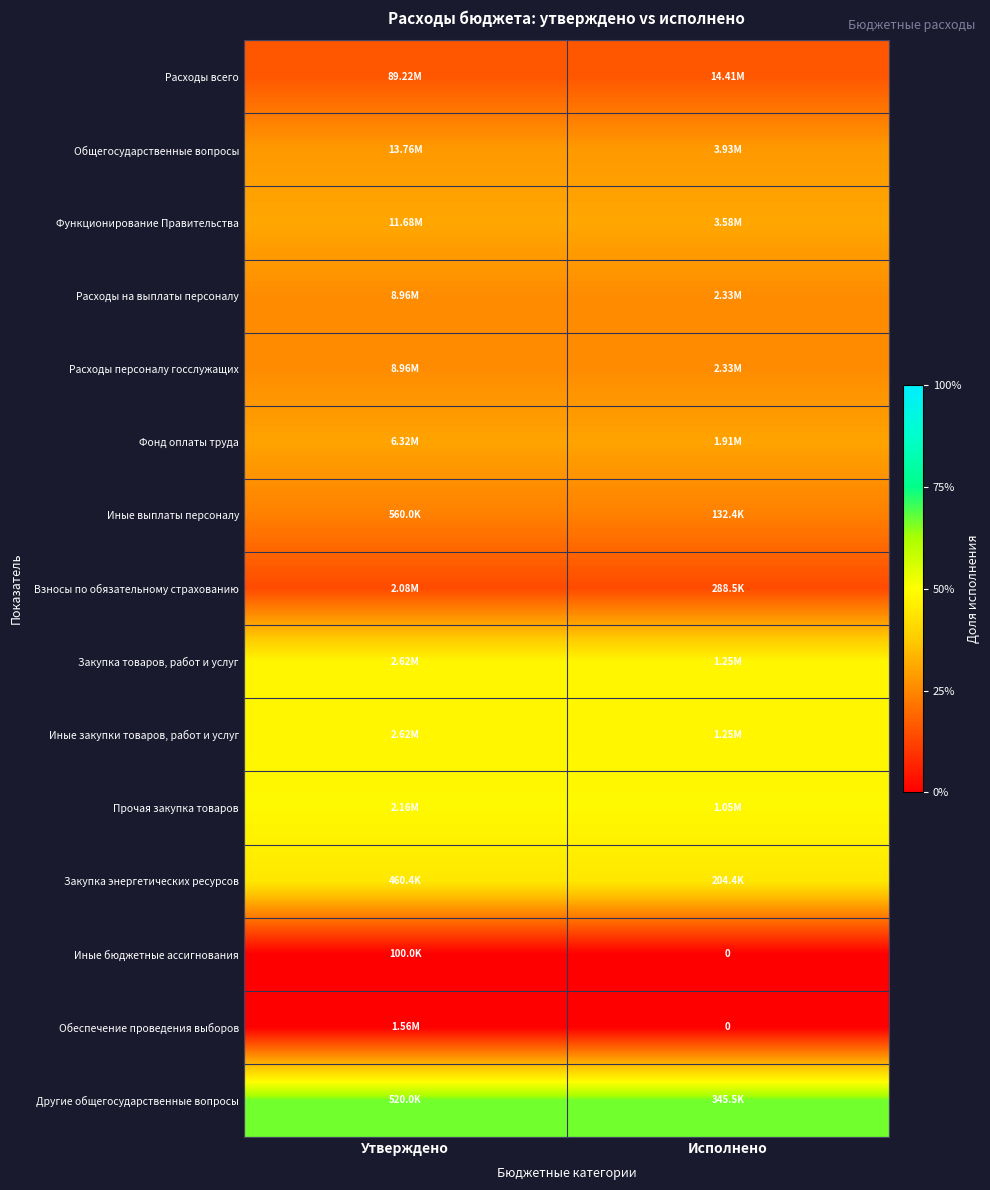

Rank the series at Утверждено from lowest to highest value.

Иные бюджетные ассигнования, Обеспечение проведения выборов, Взносы по обязательному страхованию, Расходы всего, Иные выплаты персоналу, Расходы на выплаты персоналу, Расходы персоналу госслужащих, Общегосударственные вопросы, Фонд оплаты труда, Функционирование Правительства, Закупка энергетических ресурсов, Закупка товаров, работ и услуг, Иные закупки товаров, работ и услуг, Прочая закупка товаров, Другие общегосударственные вопросы